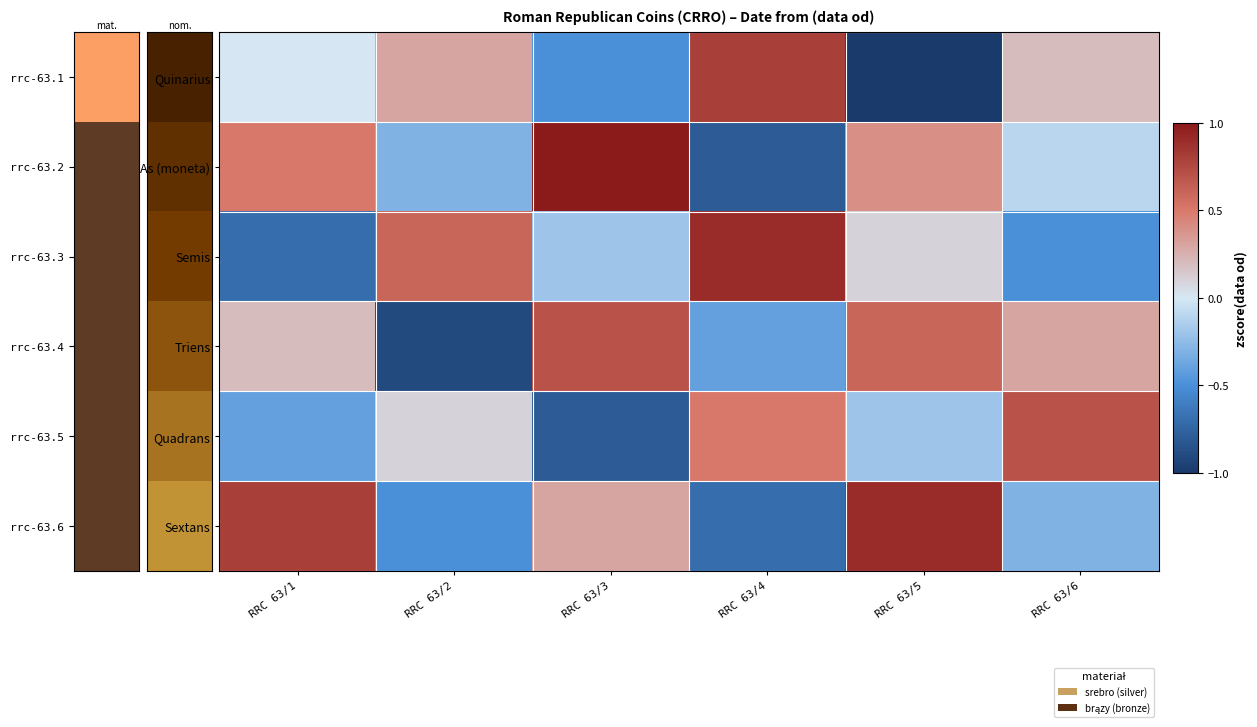

List the series in order of their peak value, highest first.

As (moneta), Semis, Sextans, Quinarius, Triens, Quadrans